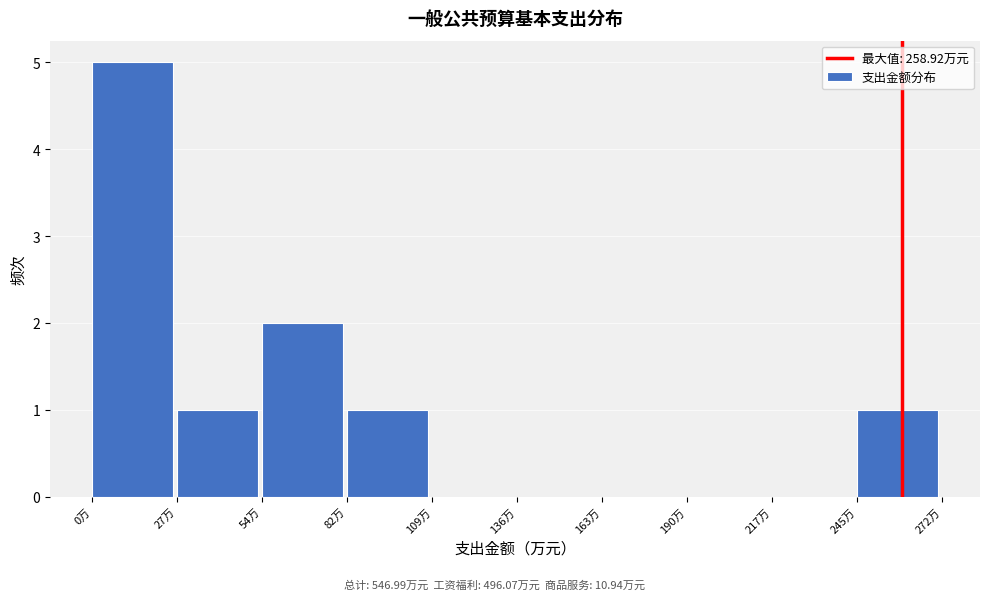

What is the height of the bar covering 0 to 25 on the x-axis? Neither the bar edges nor the heights are printed on the chart, so give them approximately, as read against the axes.

5